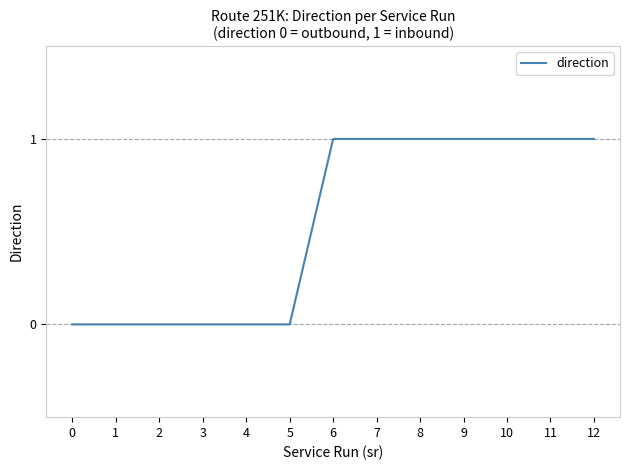

Between 12 and 3, which is larger?

12